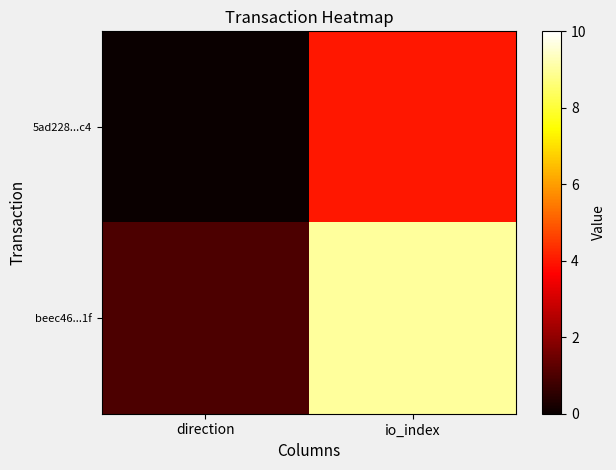

Reading left to right, list all the values displayed in this chart.

5ad228...c4: direction=-1	io_index=4
beec46...1f: direction=1	io_index=9